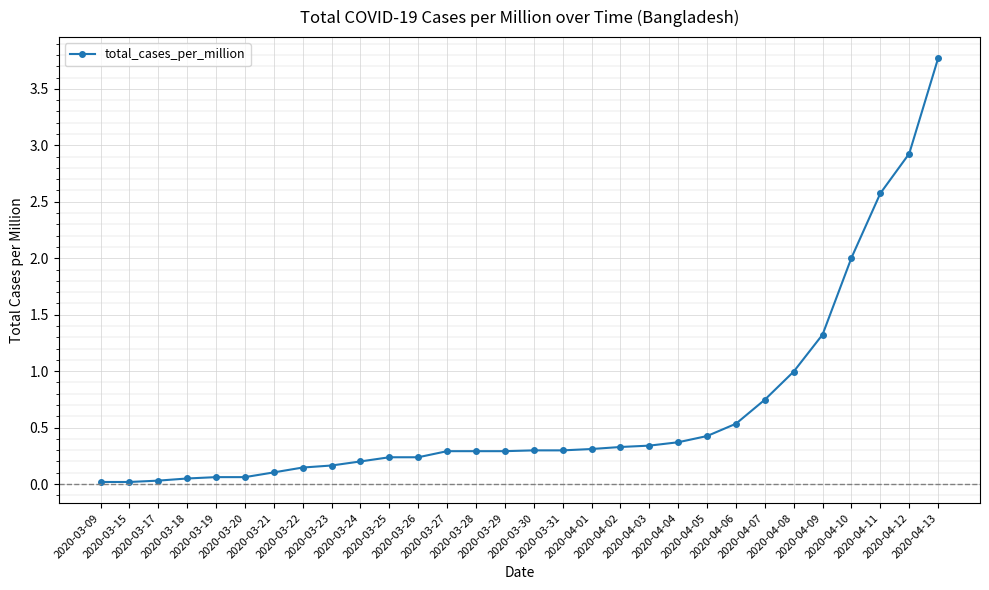

What is the maximum value shown in the chart?

3.8